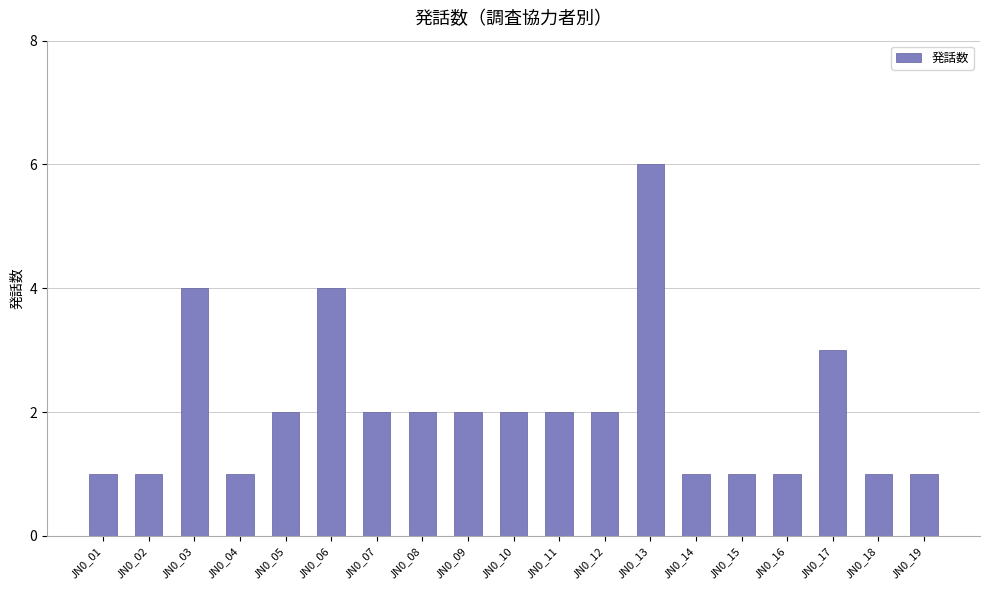

Are the bars horizontal?

No